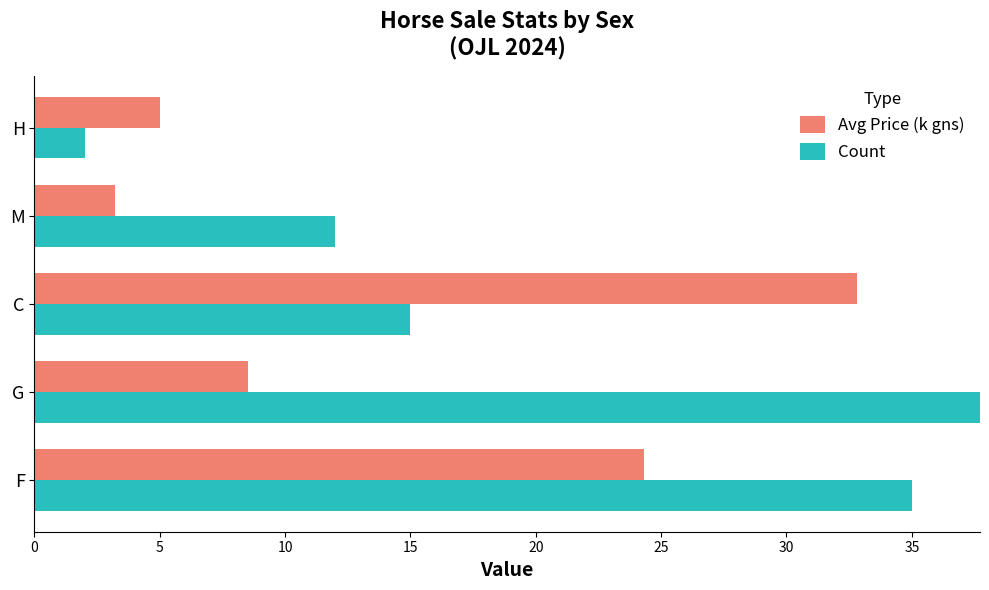

Is it true that Avg Price (k gns) equals 35.6 at F?

False